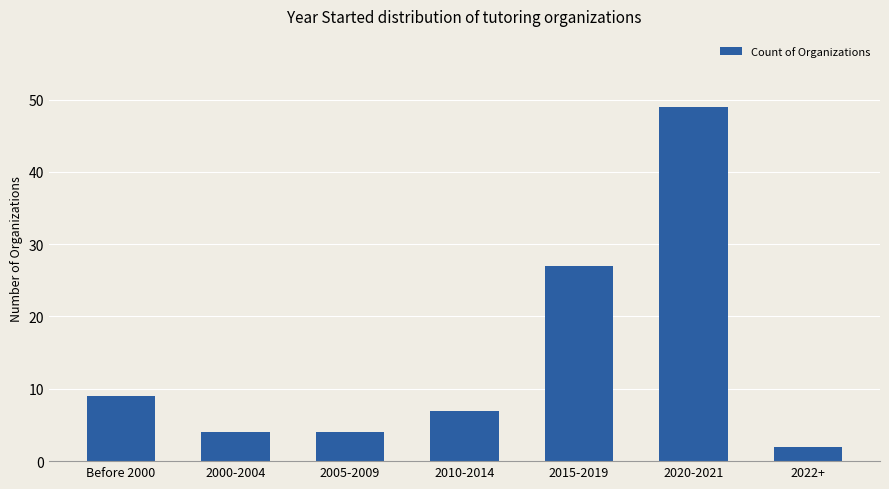

Which label corresponds to the smallest value in the chart?

2022+